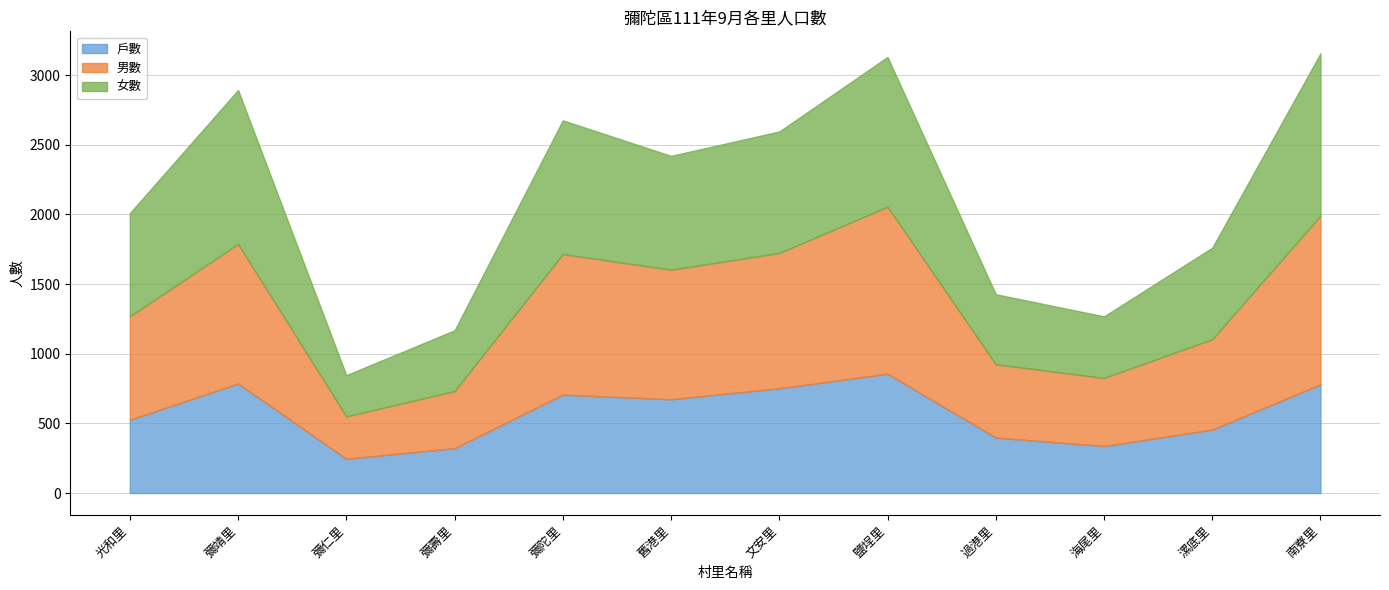

Reading left to right, extract all data points from this chart.

戶數: 光和里=526	彌靖里=786	彌仁里=246	彌壽里=322	彌陀里=706	舊港里=673	文安里=752	鹽埕里=856	過港里=398	海尾里=337	漯底里=455	南寮里=780
男數: 光和里=743	彌靖里=1002	彌仁里=304	彌壽里=410	彌陀里=1009	舊港里=930	文安里=971	鹽埕里=1199	過港里=526	海尾里=489	漯底里=649	南寮里=1211
女數: 光和里=740	彌靖里=1105	彌仁里=296	彌壽里=436	彌陀里=960	舊港里=817	文安里=872	鹽埕里=1075	過港里=503	海尾里=442	漯底里=657	南寮里=1165